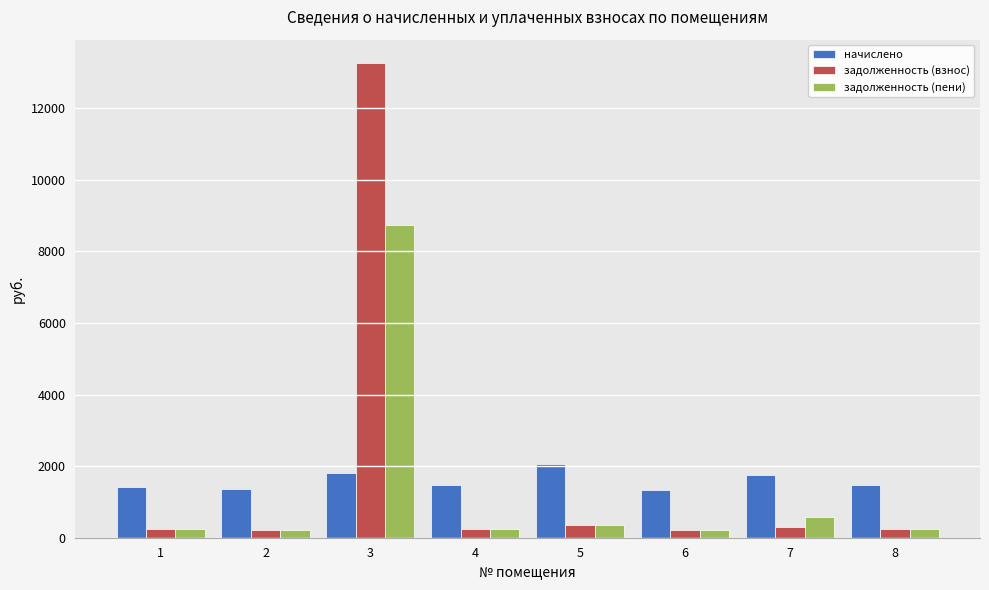

What is the difference between the начислено values at 6 and 2?

30.8